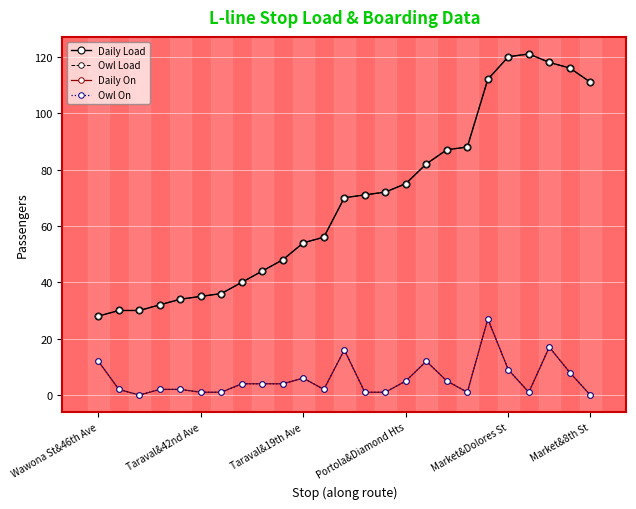

True or false: Owl On and Daily On intersect in this chart.

False